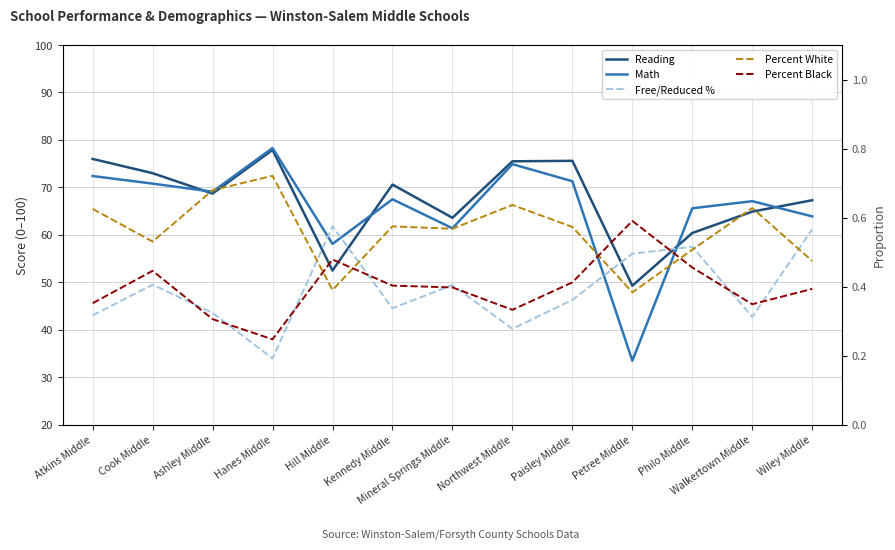

What is the label of the 13th point from the left?

Wiley Middle